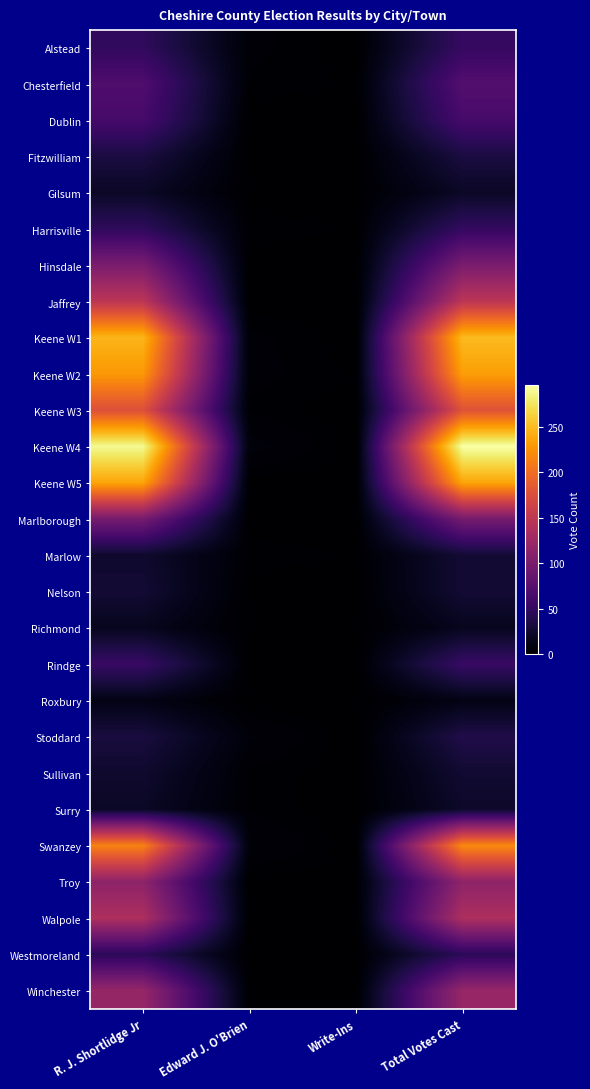

Reading left to right, list all the values displayed in this chart.

Alstead: R. J. Shortlidge Jr=48	Edward J. O'Brien=3	Write-Ins=0	Total Votes Cast=51
Chesterfield: R. J. Shortlidge Jr=69	Edward J. O'Brien=2	Write-Ins=1	Total Votes Cast=72
Dublin: R. J. Shortlidge Jr=63	Edward J. O'Brien=0	Write-Ins=0	Total Votes Cast=63
Fitzwilliam: R. J. Shortlidge Jr=33	Edward J. O'Brien=0	Write-Ins=0	Total Votes Cast=33
Gilsum: R. J. Shortlidge Jr=20	Edward J. O'Brien=0	Write-Ins=0	Total Votes Cast=20
Harrisville: R. J. Shortlidge Jr=47	Edward J. O'Brien=2	Write-Ins=1	Total Votes Cast=50
Hinsdale: R. J. Shortlidge Jr=100	Edward J. O'Brien=0	Write-Ins=0	Total Votes Cast=100
Jaffrey: R. J. Shortlidge Jr=148	Edward J. O'Brien=0	Write-Ins=0	Total Votes Cast=148
Keene W1: R. J. Shortlidge Jr=247	Edward J. O'Brien=3	Write-Ins=0	Total Votes Cast=250
Keene W2: R. J. Shortlidge Jr=229	Edward J. O'Brien=3	Write-Ins=1	Total Votes Cast=233
Keene W3: R. J. Shortlidge Jr=177	Edward J. O'Brien=2	Write-Ins=0	Total Votes Cast=179
Keene W4: R. J. Shortlidge Jr=290	Edward J. O'Brien=6	Write-Ins=0	Total Votes Cast=296
Keene W5: R. J. Shortlidge Jr=237	Edward J. O'Brien=0	Write-Ins=0	Total Votes Cast=237
Marlborough: R. J. Shortlidge Jr=97	Edward J. O'Brien=0	Write-Ins=0	Total Votes Cast=97
Marlow: R. J. Shortlidge Jr=24	Edward J. O'Brien=2	Write-Ins=1	Total Votes Cast=27
Nelson: R. J. Shortlidge Jr=27	Edward J. O'Brien=0	Write-Ins=0	Total Votes Cast=27
Richmond: R. J. Shortlidge Jr=16	Edward J. O'Brien=0	Write-Ins=0	Total Votes Cast=16
Rindge: R. J. Shortlidge Jr=53	Edward J. O'Brien=0	Write-Ins=0	Total Votes Cast=53
Roxbury: R. J. Shortlidge Jr=11	Edward J. O'Brien=0	Write-Ins=0	Total Votes Cast=11
Stoddard: R. J. Shortlidge Jr=32	Edward J. O'Brien=5	Write-Ins=0	Total Votes Cast=37
Sullivan: R. J. Shortlidge Jr=24	Edward J. O'Brien=2	Write-Ins=0	Total Votes Cast=26
Surry: R. J. Shortlidge Jr=20	Edward J. O'Brien=2	Write-Ins=0	Total Votes Cast=22
Swanzey: R. J. Shortlidge Jr=215	Edward J. O'Brien=5	Write-Ins=0	Total Votes Cast=220
Troy: R. J. Shortlidge Jr=114	Edward J. O'Brien=0	Write-Ins=1	Total Votes Cast=115
Walpole: R. J. Shortlidge Jr=137	Edward J. O'Brien=0	Write-Ins=0	Total Votes Cast=137
Westmoreland: R. J. Shortlidge Jr=45	Edward J. O'Brien=0	Write-Ins=0	Total Votes Cast=45
Winchester: R. J. Shortlidge Jr=120	Edward J. O'Brien=1	Write-Ins=0	Total Votes Cast=121